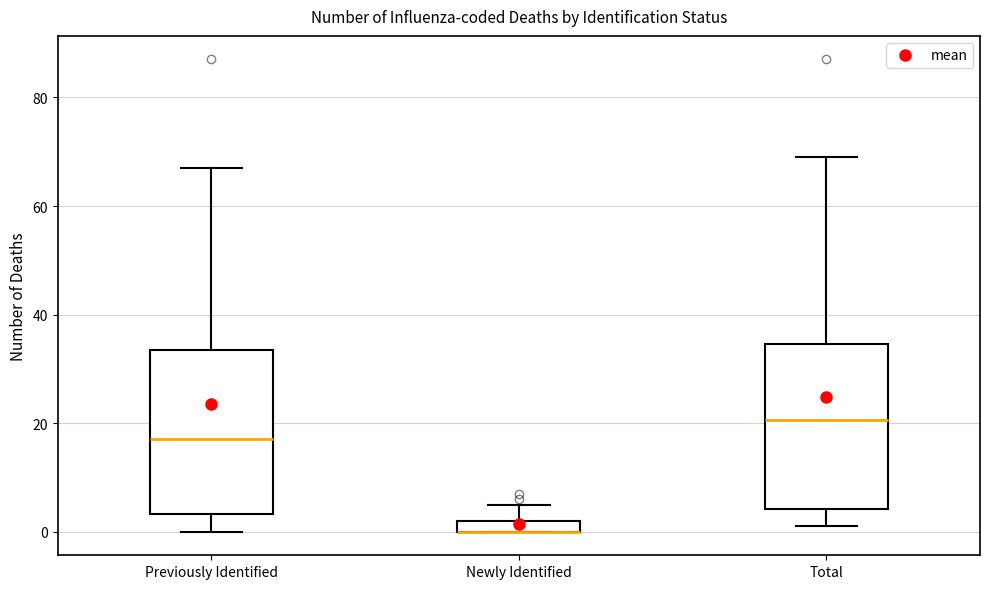

Where is the upper edge of the box for Newly Identified on the y-axis? The values are not printed on the chart, so give them approximately, as read against the axis.

2